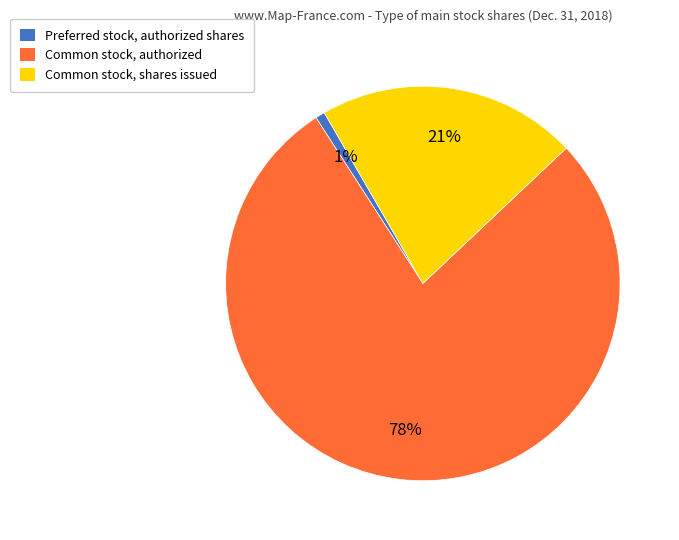

To the nearest percent, what is the difference between the Common stock, authorized and Common stock, shares issued slice percentages?

57%